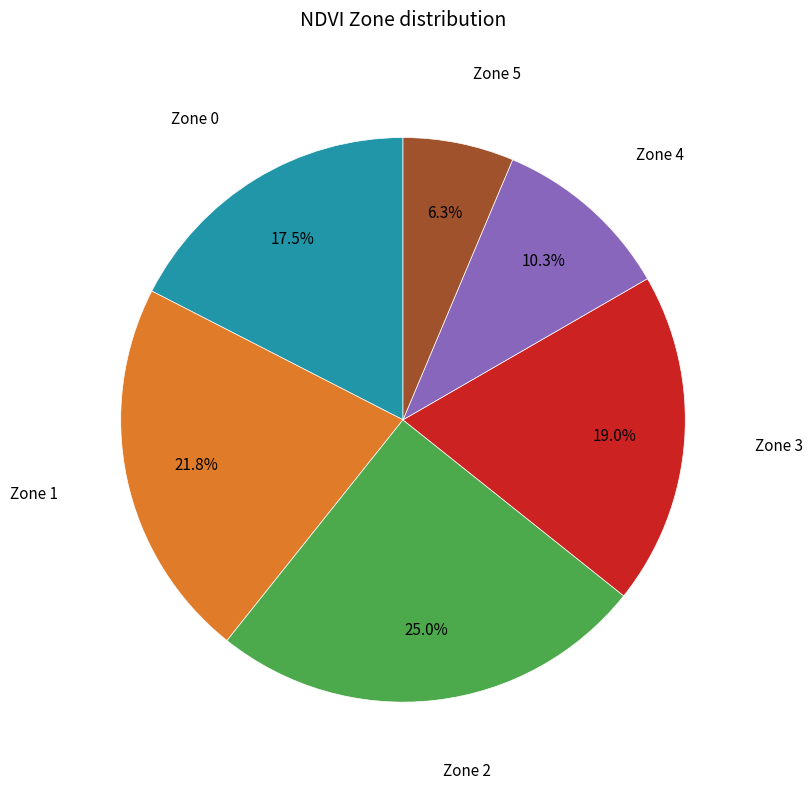

How many slices are in this pie chart?

6